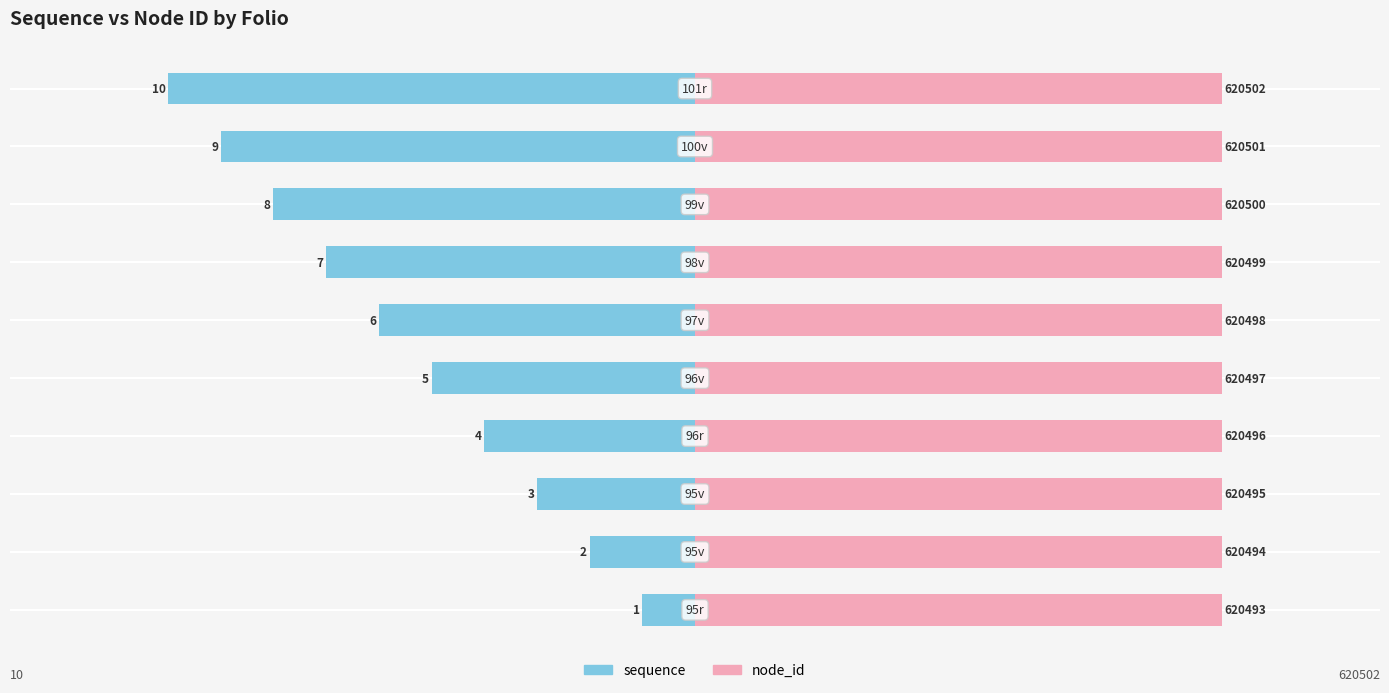

What is the difference between the sequence values at 3 and 2?

1.0